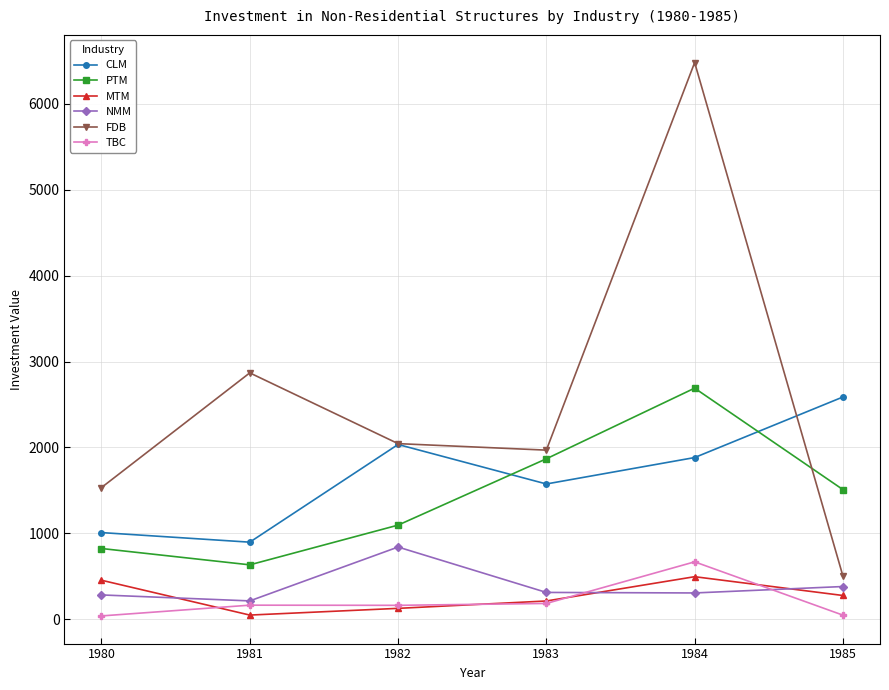

The CLM series shows 1669.8 at 1980. True or false?

False